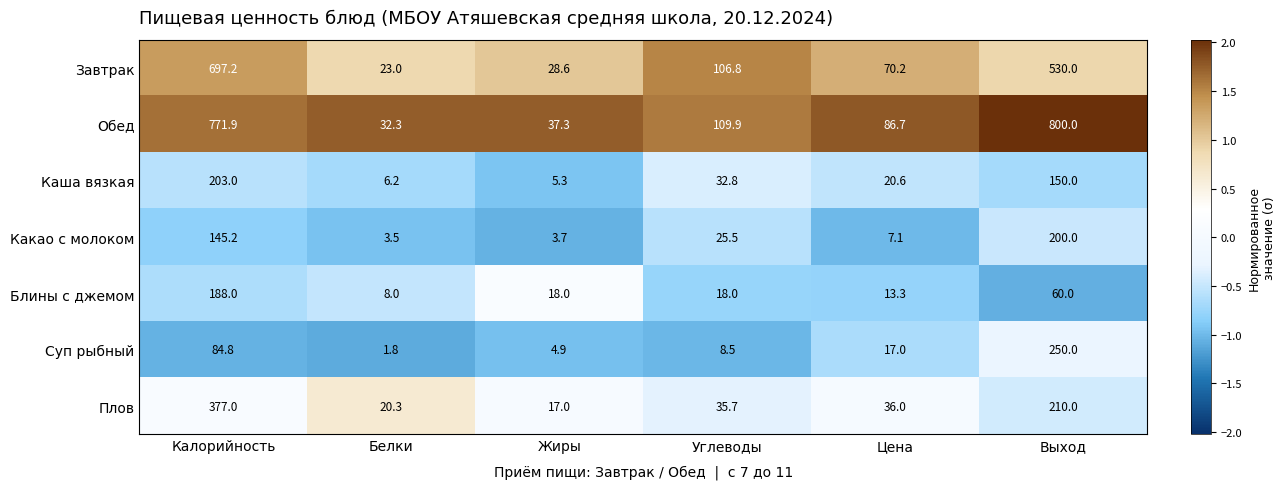

What is the difference between the second highest and second lowest values in the Плов series?

189.7